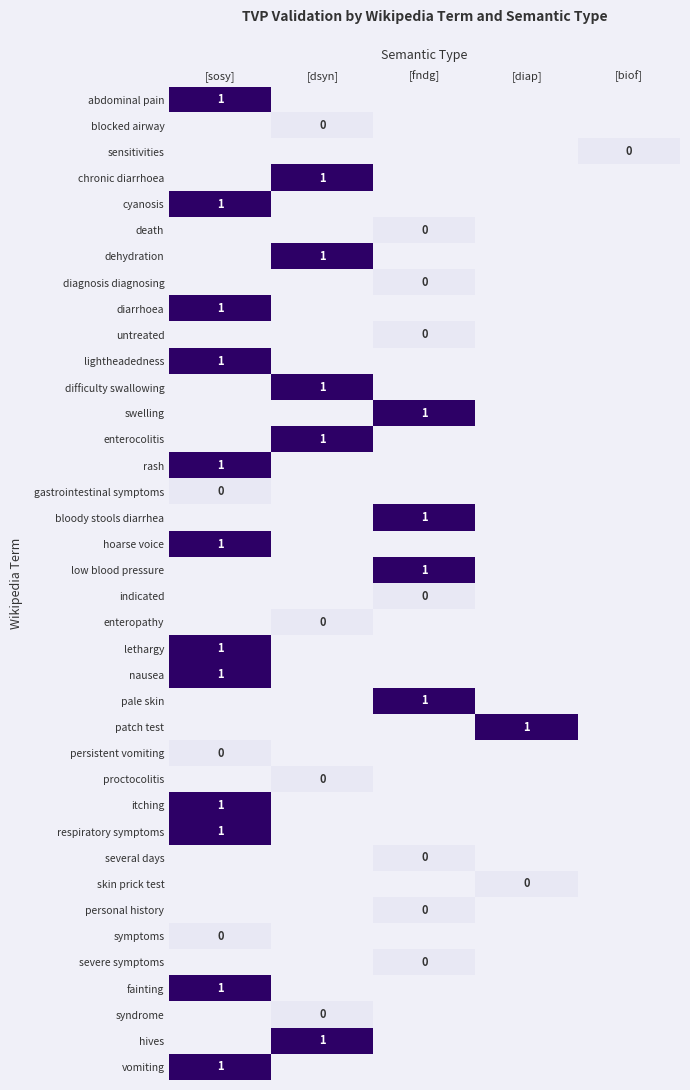

At which label is lightheadedness closest to 1?

[sosy]